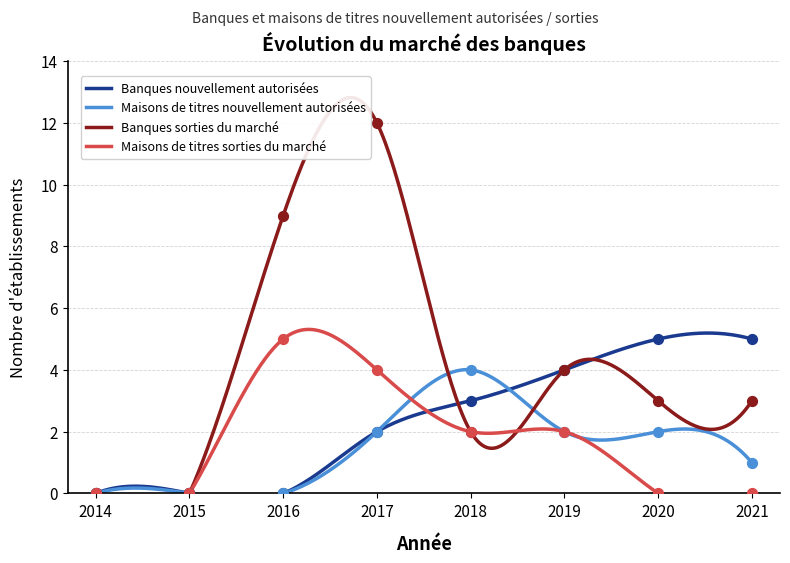

At how many categories does at least one series exceed 3?

6